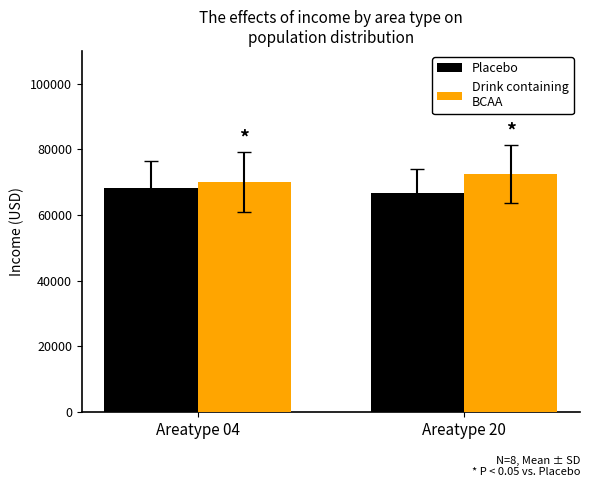

What is the total value across all series at Areatype 20?

139116